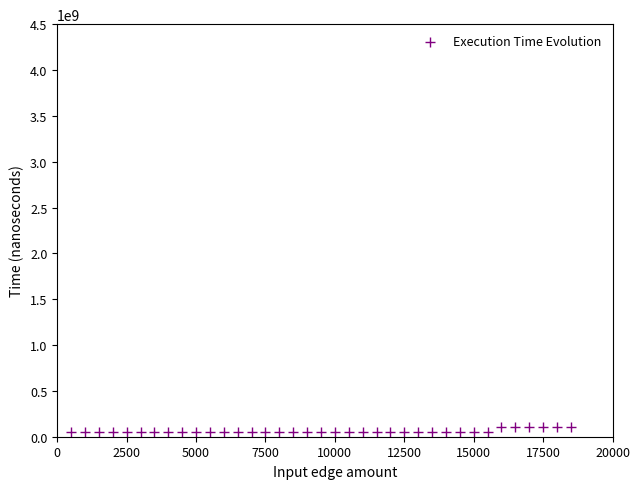

What is the range of X values (max minus min)?

18000